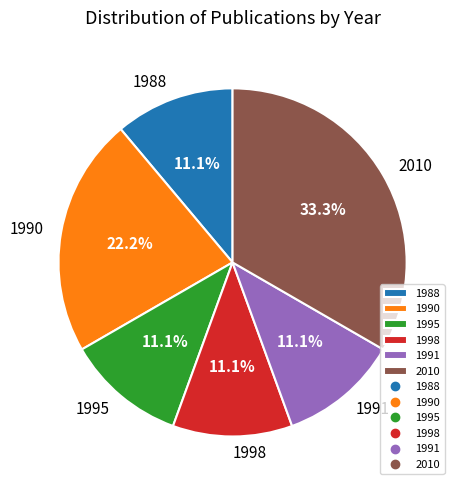

To the nearest percent, what percentage of the pie is 1998?

11%